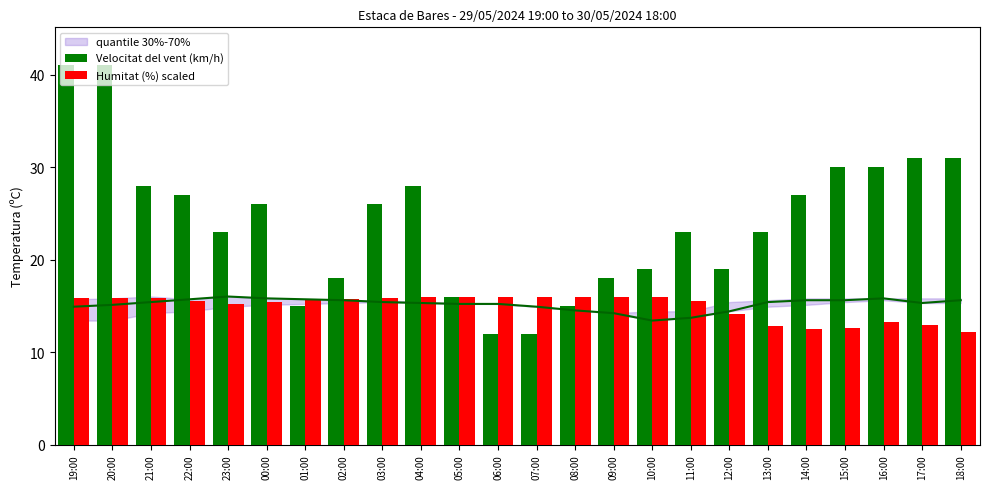

Is it true that Humitat (%) scaled equals 8.7 at 10:00?

False